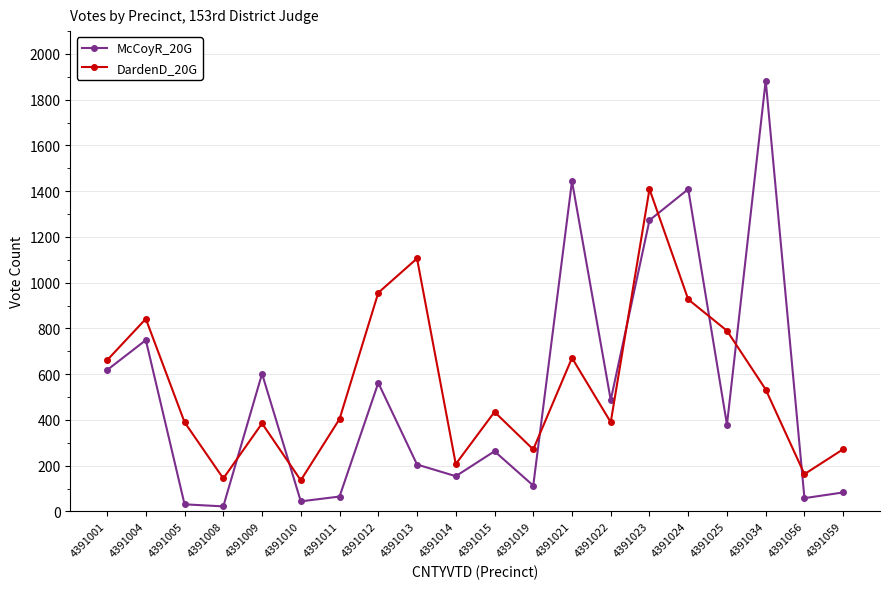

At which label does DardenD_20G first exceed 435?

4391001